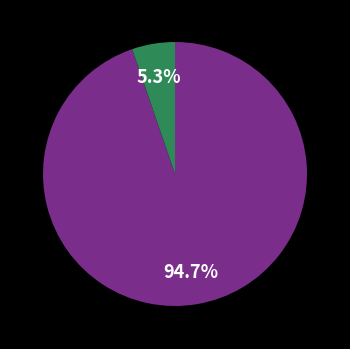

How many segments does this pie chart have?

2